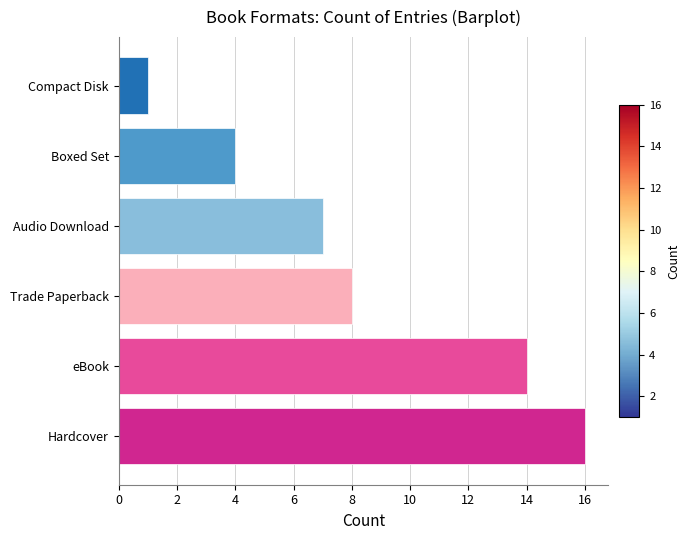

What is the average value?

8